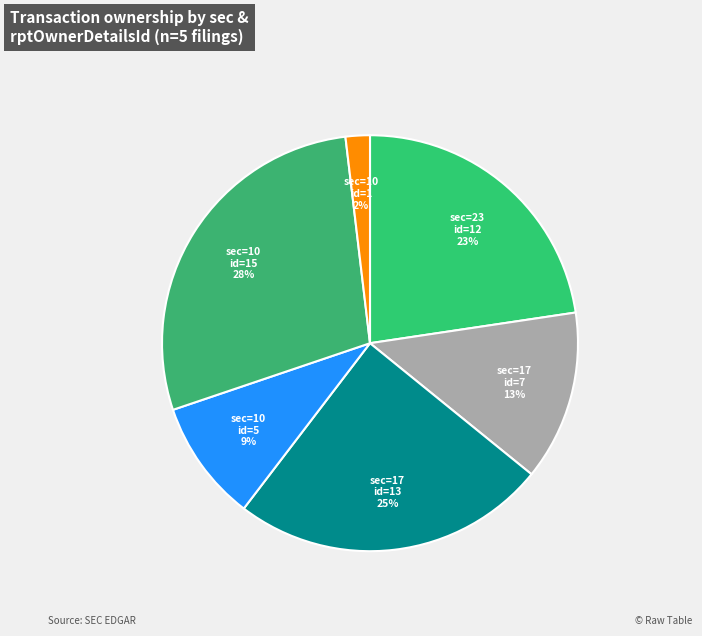

Which category has the smallest portion of the pie?

sec=10 id=1